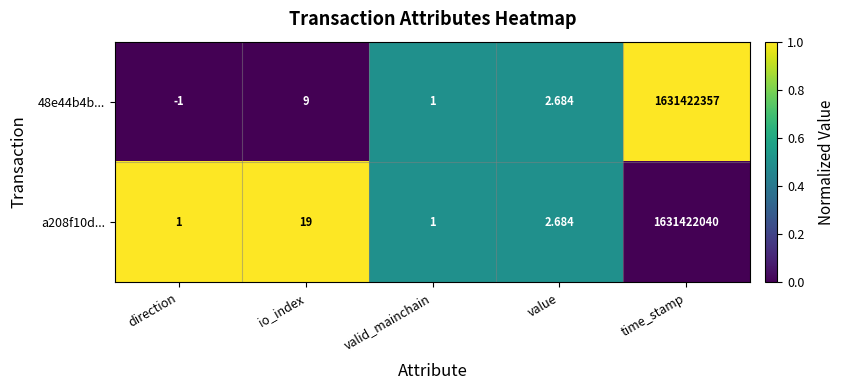

Where does the 48e44b4b... series first go above 2?

io_index